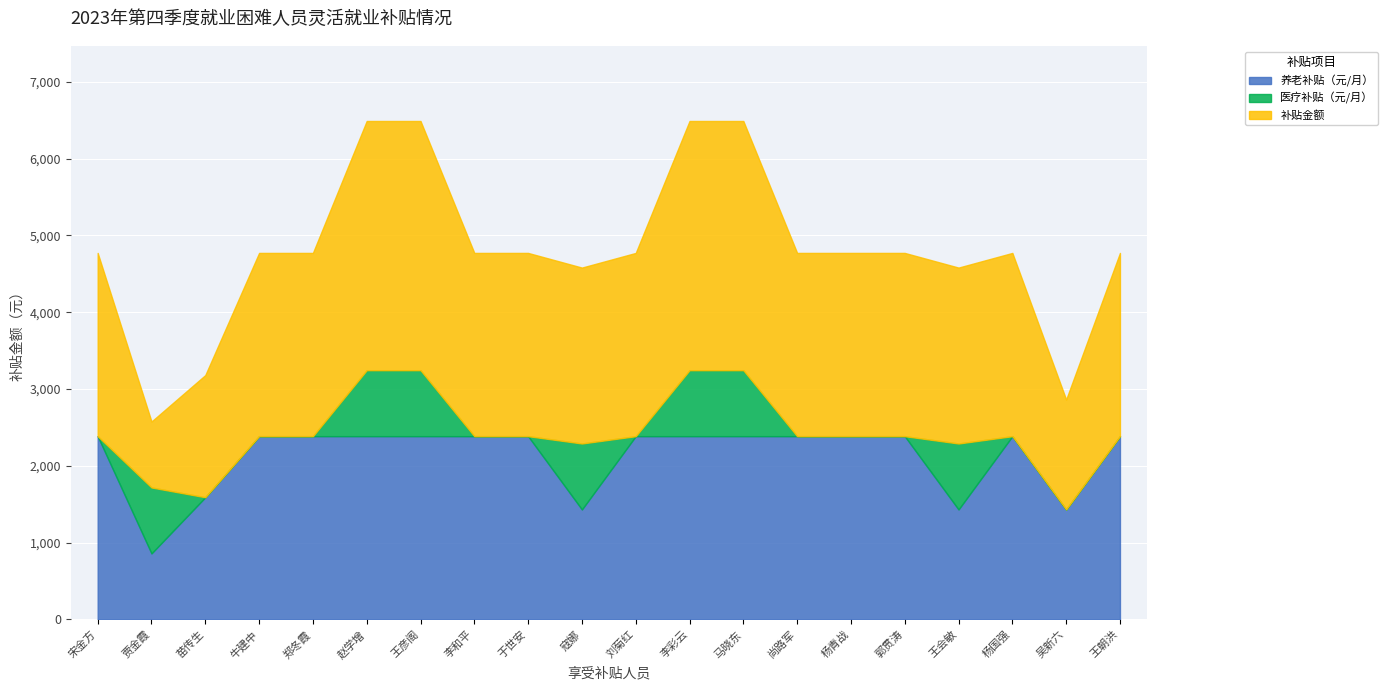

Which series has the largest range (max minus min)?

补贴金额